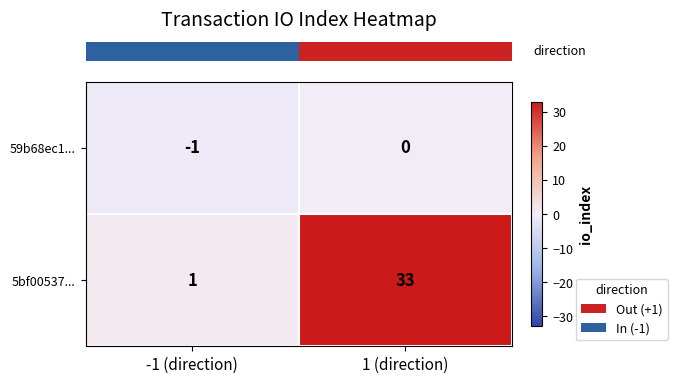

At how many categories does at least one series exceed 17?

1